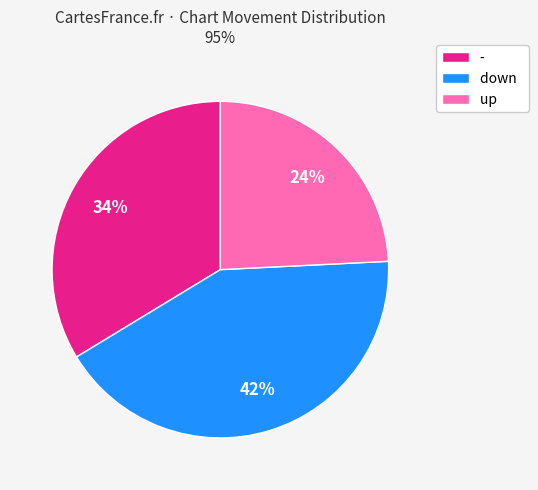

What is the smallest slice in the pie chart?

up